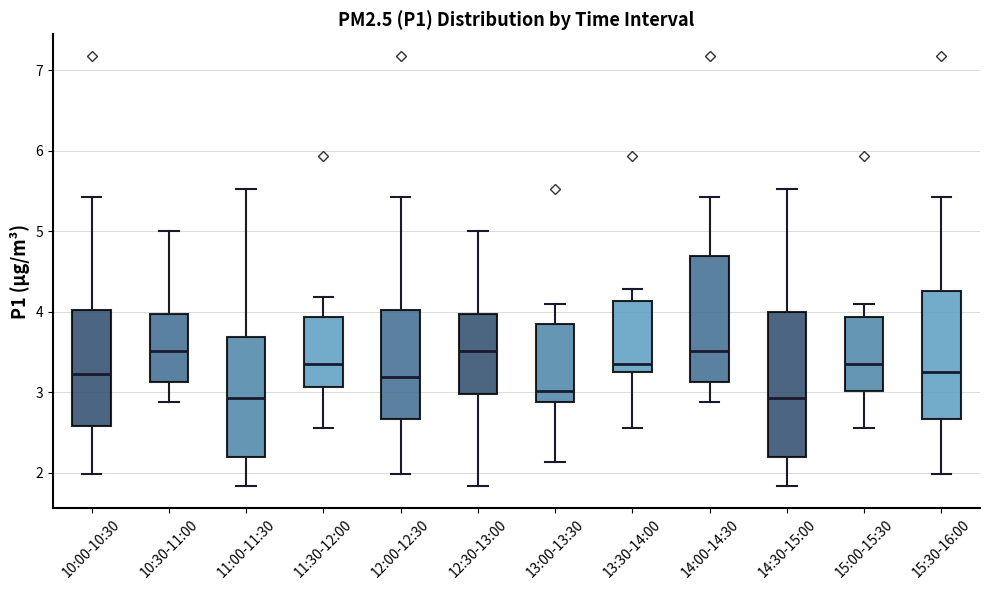

Reading left to right, read every box against the y-axis: the position of its median line, the range the box covers, and the ends of its whiskers. The values are not printed on the chart, so give them approximately, as read against the axis.

10:00-10:30: median 3.2, box 2.6 to 4.0, whiskers 2.0 to 5.4
10:30-11:00: median 3.5, box 3.1 to 4.0, whiskers 2.9 to 5.0
11:00-11:30: median 2.9, box 2.2 to 3.7, whiskers 1.8 to 5.5
11:30-12:00: median 3.4, box 3.1 to 3.9, whiskers 2.6 to 4.2
12:00-12:30: median 3.2, box 2.7 to 4.0, whiskers 2.0 to 5.4
12:30-13:00: median 3.5, box 3.0 to 4.0, whiskers 1.8 to 5.0
13:00-13:30: median 3.0, box 2.9 to 3.8, whiskers 2.1 to 4.1
13:30-14:00: median 3.4, box 3.3 to 4.1, whiskers 2.6 to 4.3
14:00-14:30: median 3.5, box 3.1 to 4.7, whiskers 2.9 to 5.4
14:30-15:00: median 2.9, box 2.2 to 4.0, whiskers 1.8 to 5.5
15:00-15:30: median 3.4, box 3.0 to 3.9, whiskers 2.6 to 4.1
15:30-16:00: median 3.3, box 2.7 to 4.3, whiskers 2.0 to 5.4